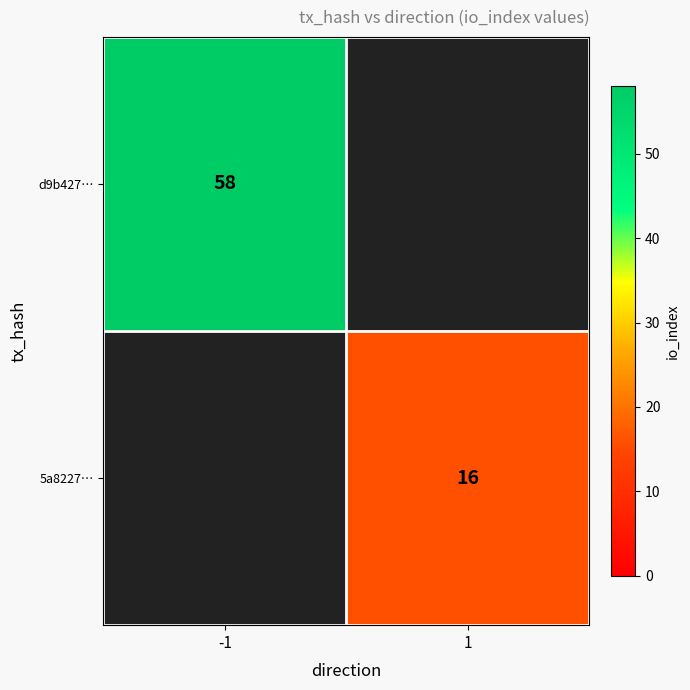

The value of 5a8227… at 1 is 4. True or false?

False